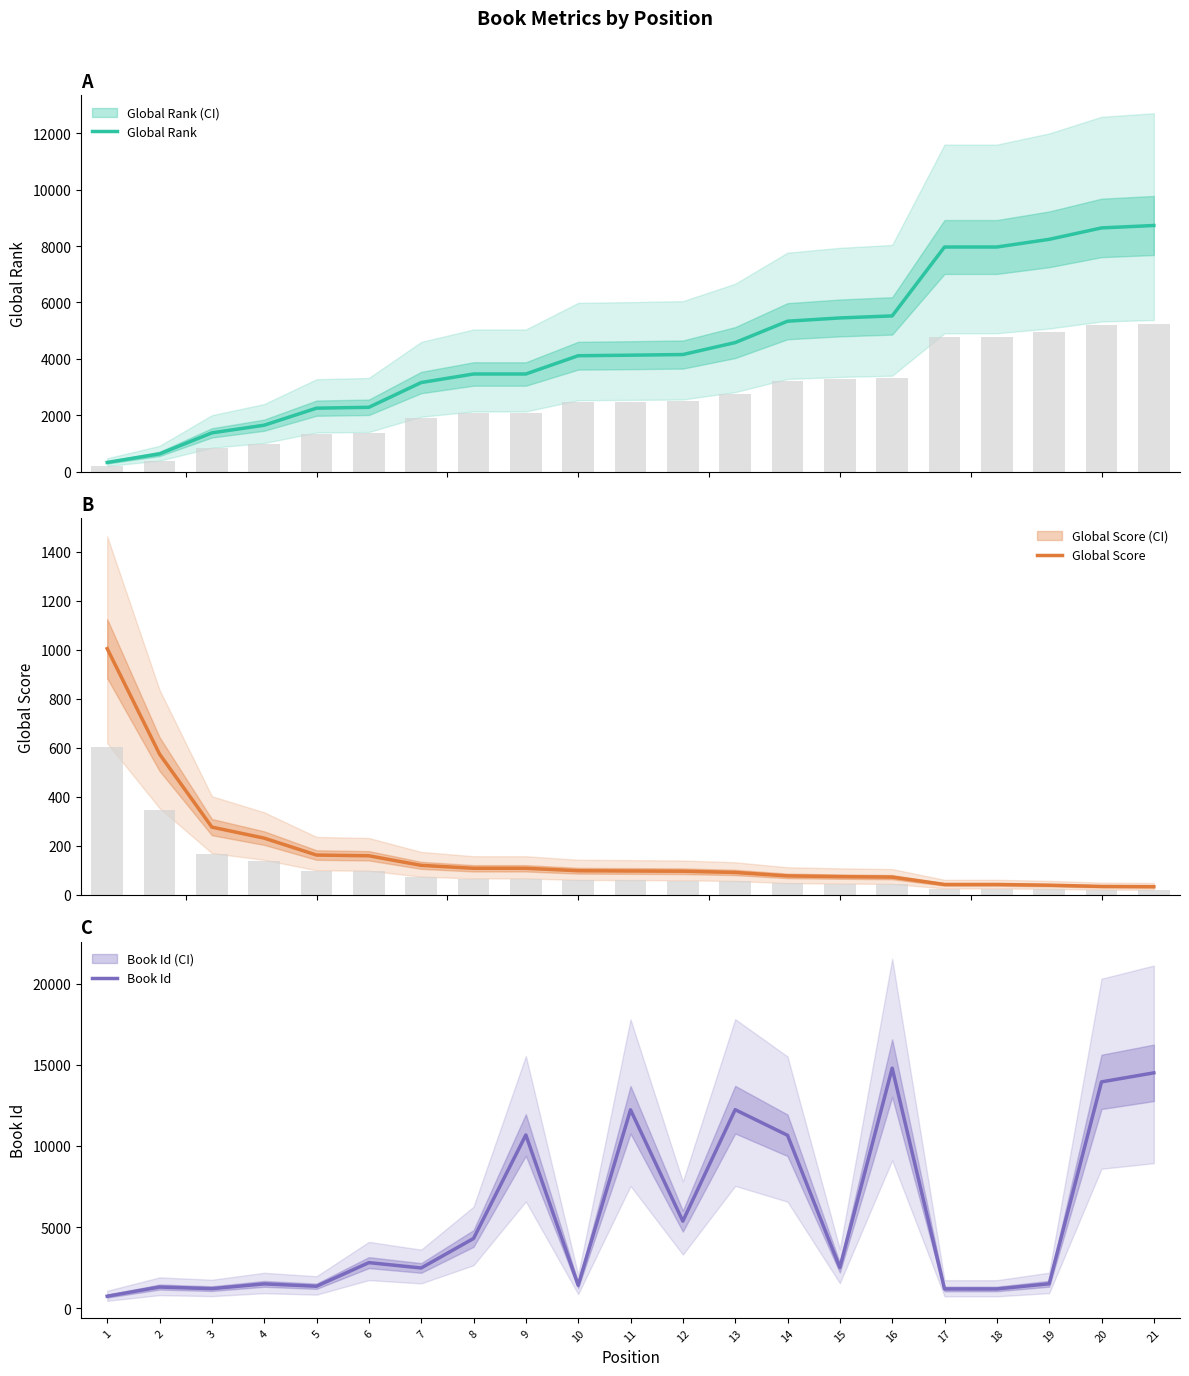

Reading left to right, transcribe all the data shown in this chart.

Global Rank: 326	629	1375	1647	2251	2282	3160	3463	3463	4111	4130	4153	4577	5335	5451	5523	7967	7967	8239	8644	8730
Global Score: 1004	574	276	231	162	159	120	108	108	98	97	96	91	77	74	72	42	42	39	34	33
Book Id: 738	1303	1204	1498	1352	2807	2478	4296	10678	1412	12230	5364	12237	10658	2502	14797	1186	1185	1504	13951	14508